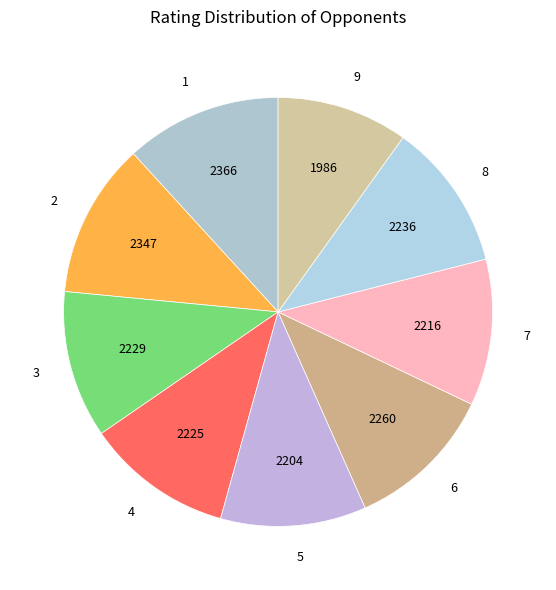

Is there a majority slice in this chart?

No